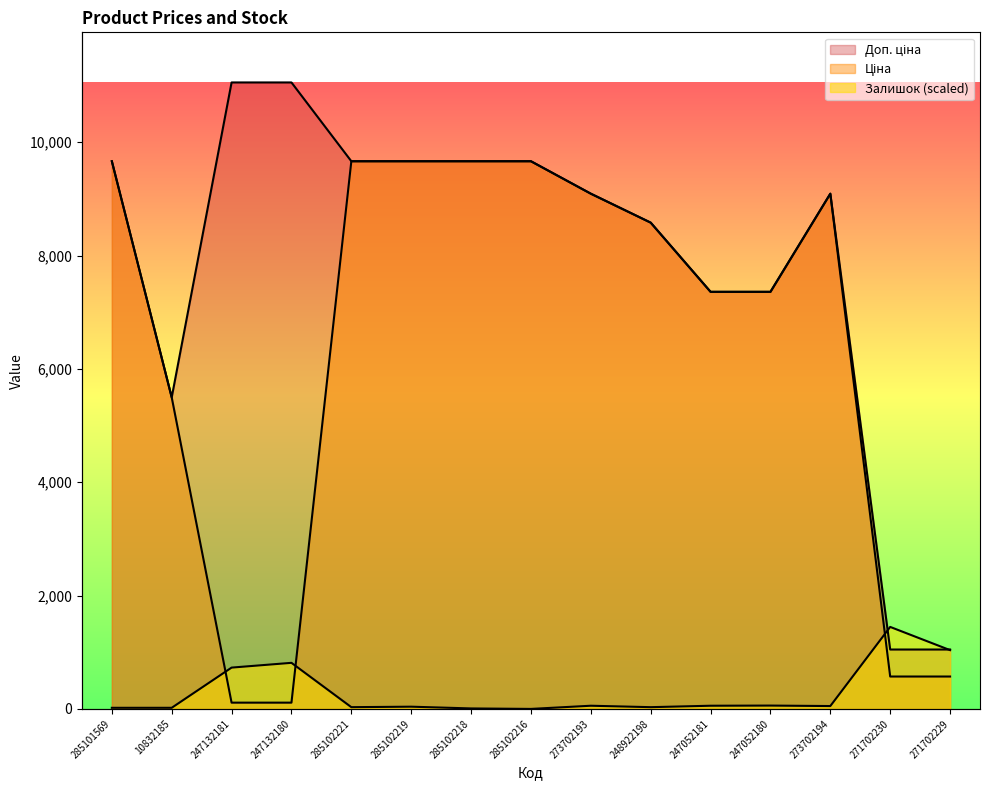

What is the value of the Доп. ціна point at the 6th from the left?

9664.7